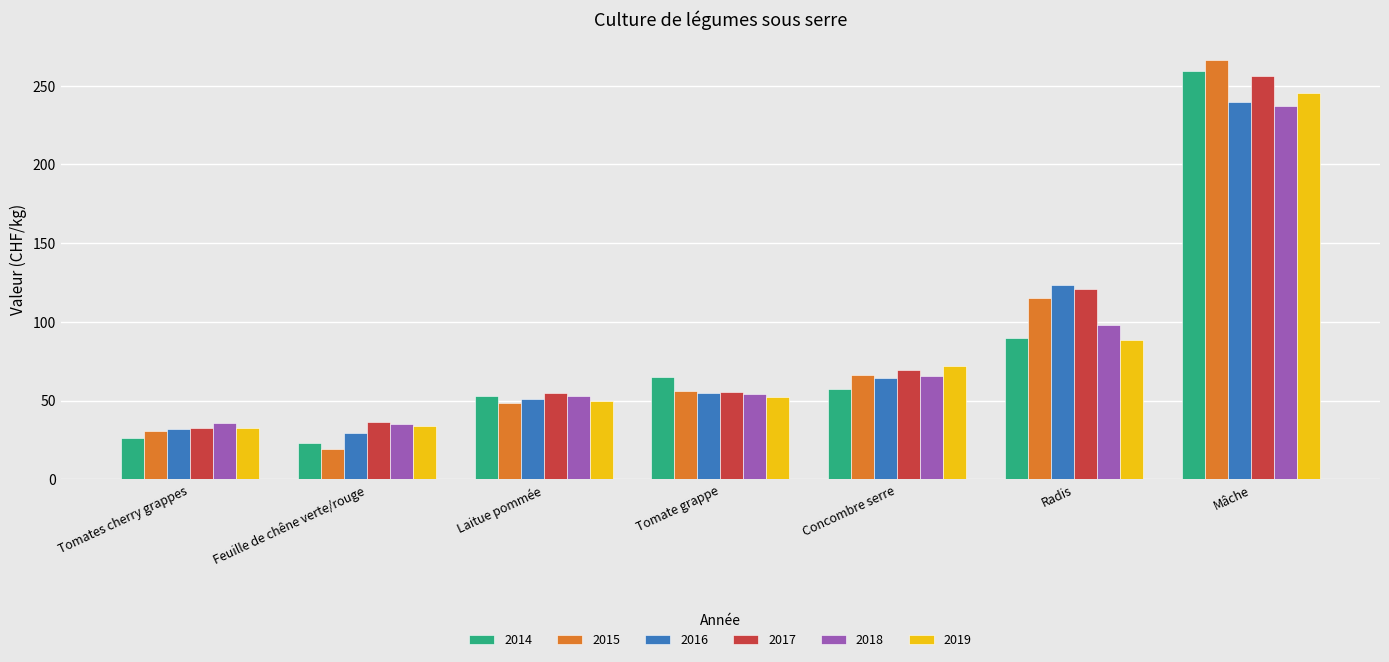

What is the difference between the maximum and minimum values in the 2016 series?

210.6